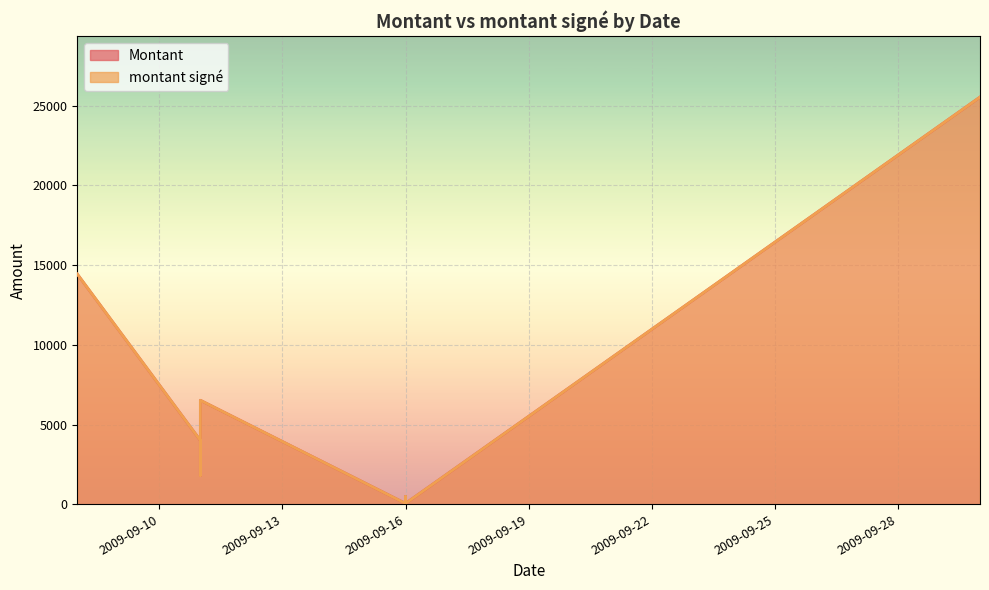

True or false: montant signé has a value of 6947.5 at 2009-09-08.

False